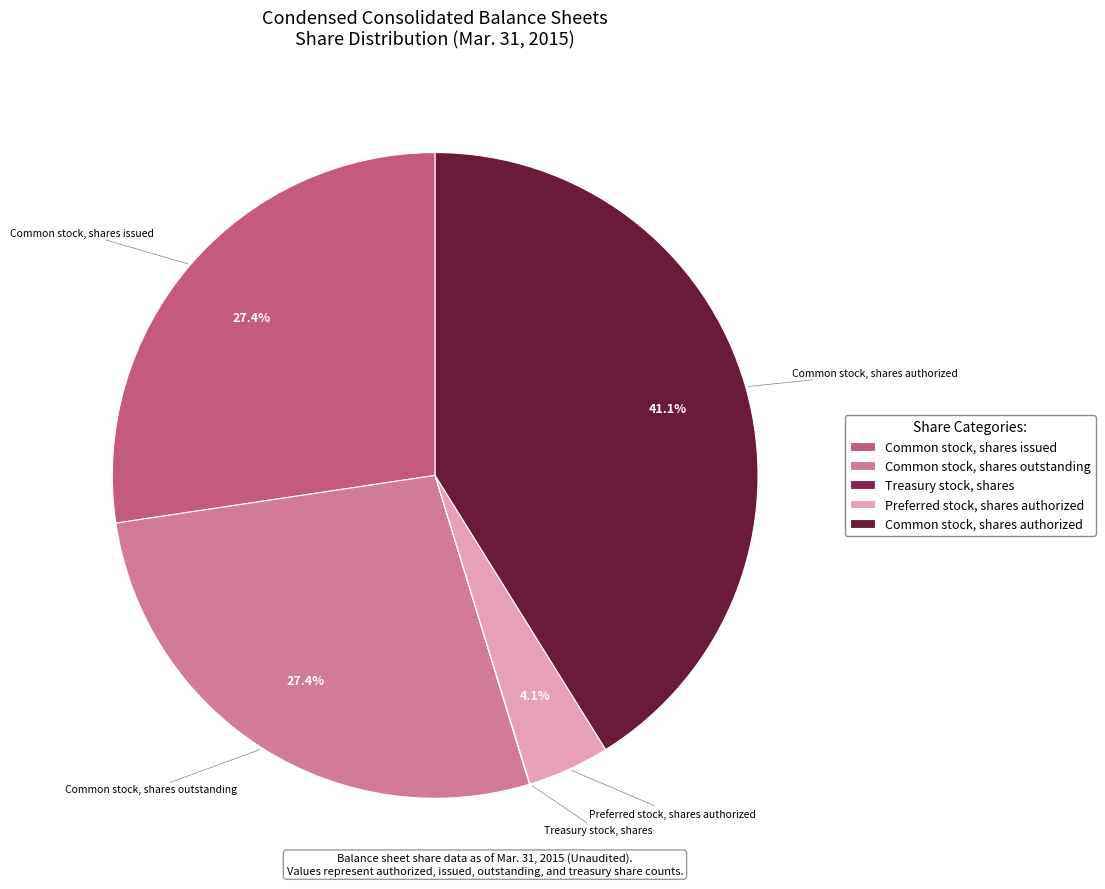

Is there any slice that represents more than half of the pie?

No